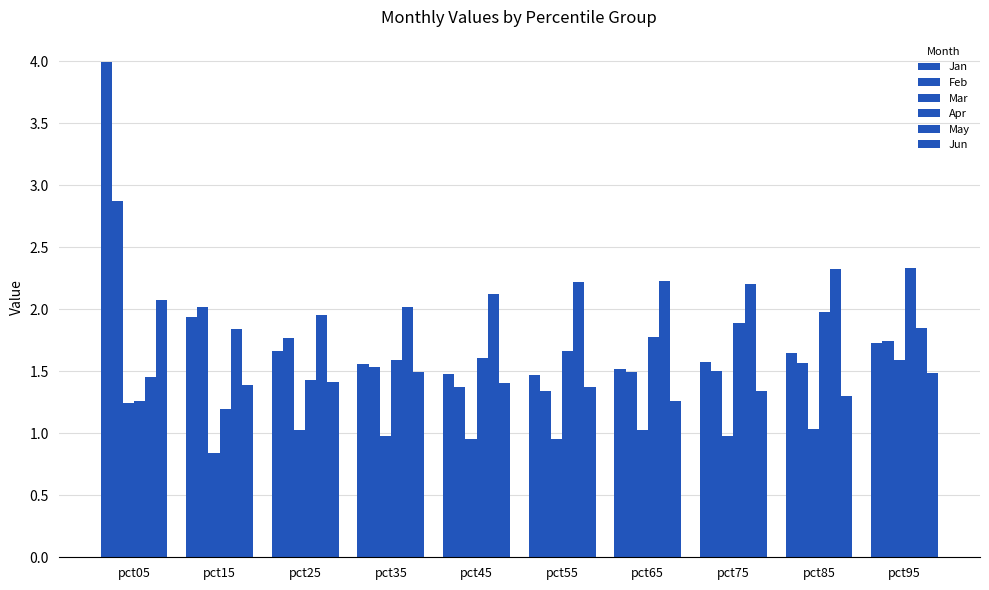

Where is May nearest to the value 1?

pct05